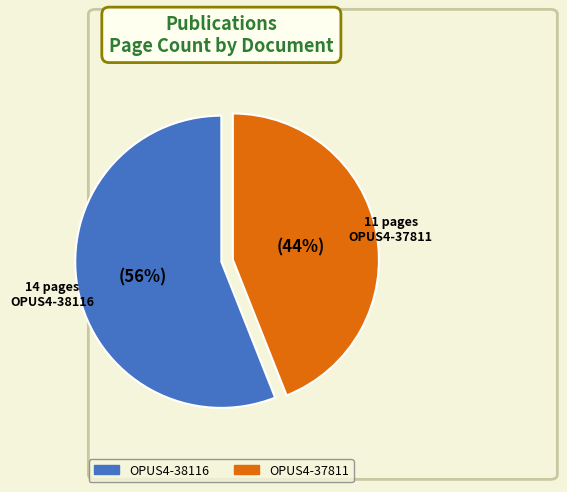

To the nearest percent, what is the average slice percentage?

50%